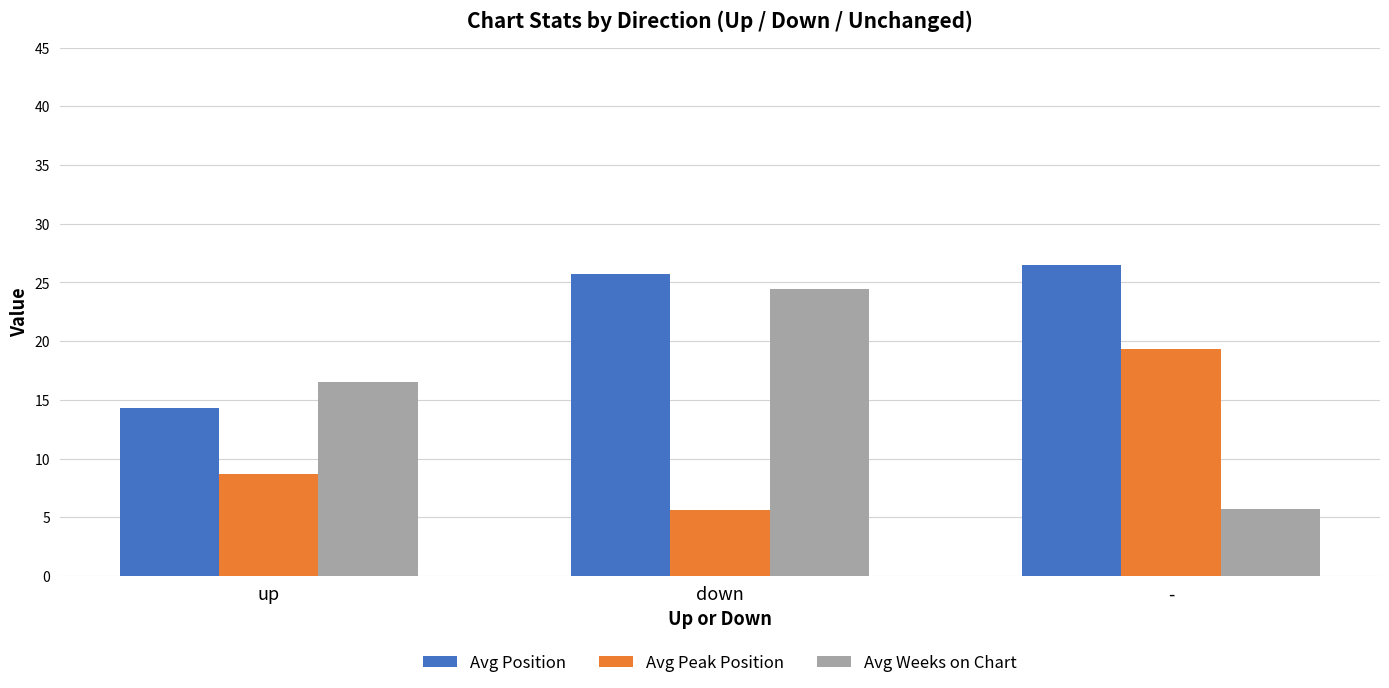

What is the value of the Avg Peak Position bar at the 2nd from the left?

5.6